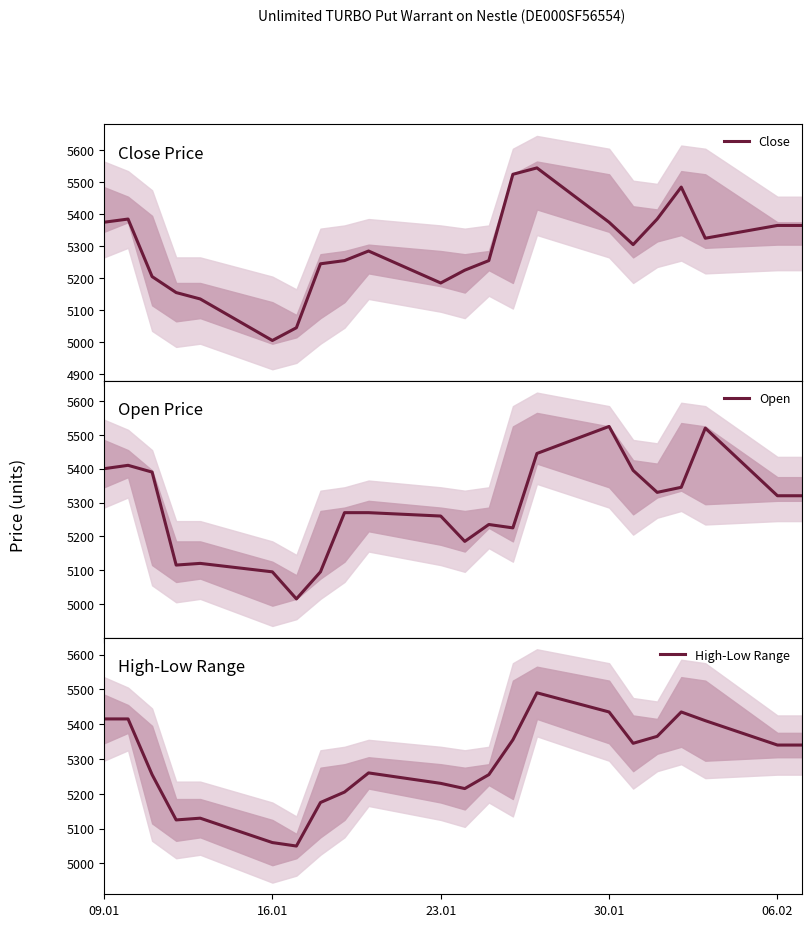

Reading left to right, extract all data points from this chart.

Close: 5375	5385	5205	5155	5135	5005	5045	5245	5255	5285	5185	5225	5255	5525	5545	5375	5305	5385	5485	5325	5365	5365
Open: 5400	5410	5390	5115	5120	5095	5015	5095	5270	5270	5260	5185	5235	5225	5445	5525	5395	5330	5345	5520	5320	5320
High-Low Range: 5415	5415	5255	5125	5130	5060	5050	5175	5205	5260	5230	5215	5255	5355	5490	5435	5345	5365	5435	5410	5340	5340